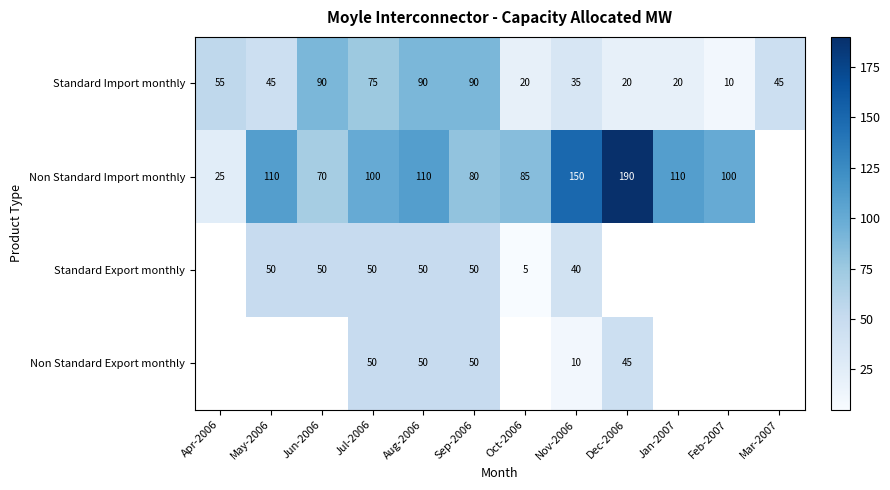

Between Mar-2007 and Nov-2006, which is larger?

Mar-2007